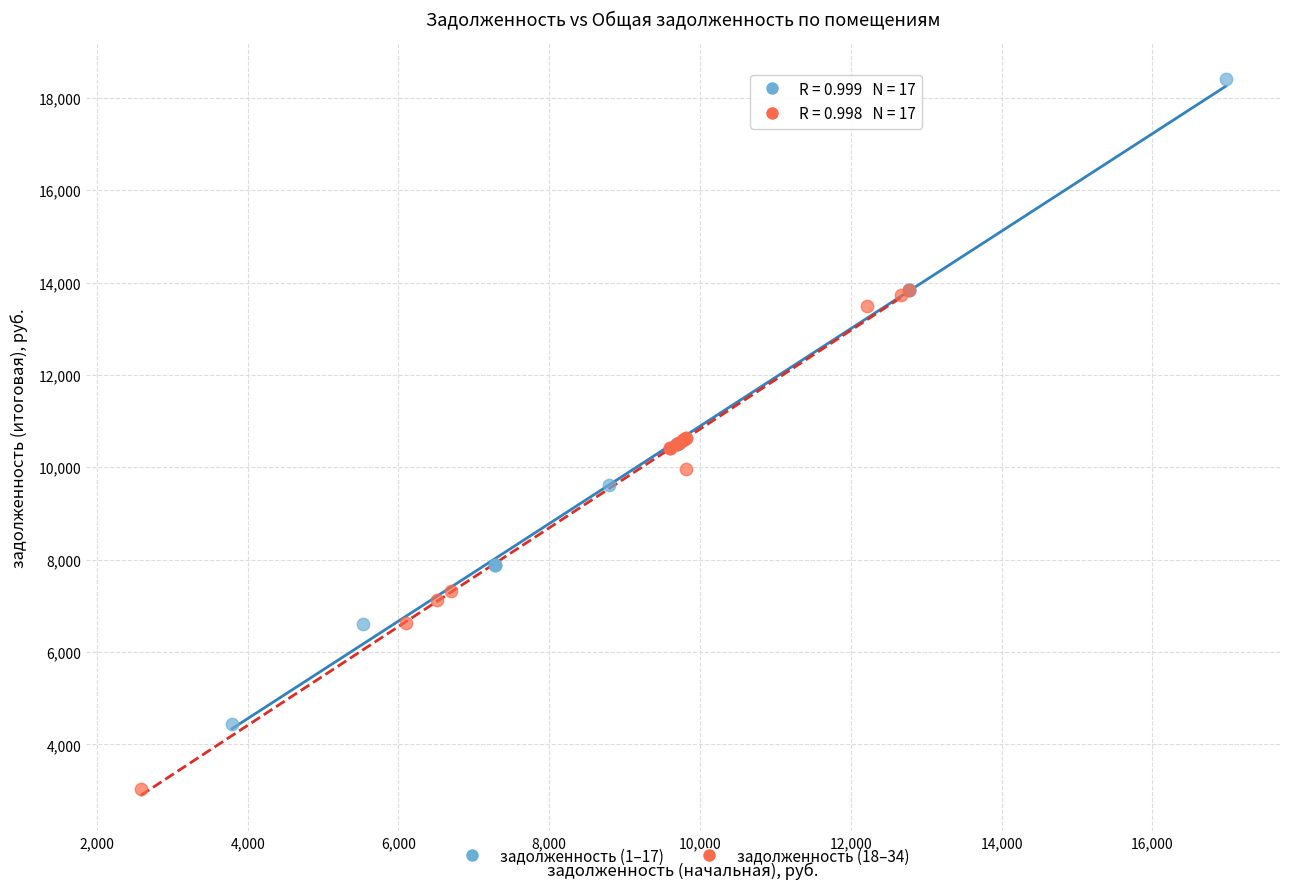

Which series contains the lowest Y value?

задолженность (18–34)